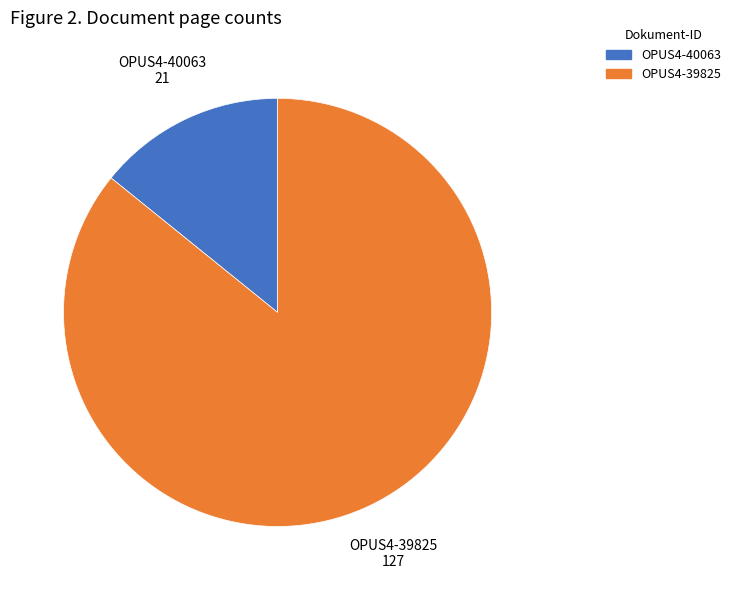

How many slices are in this pie chart?

2